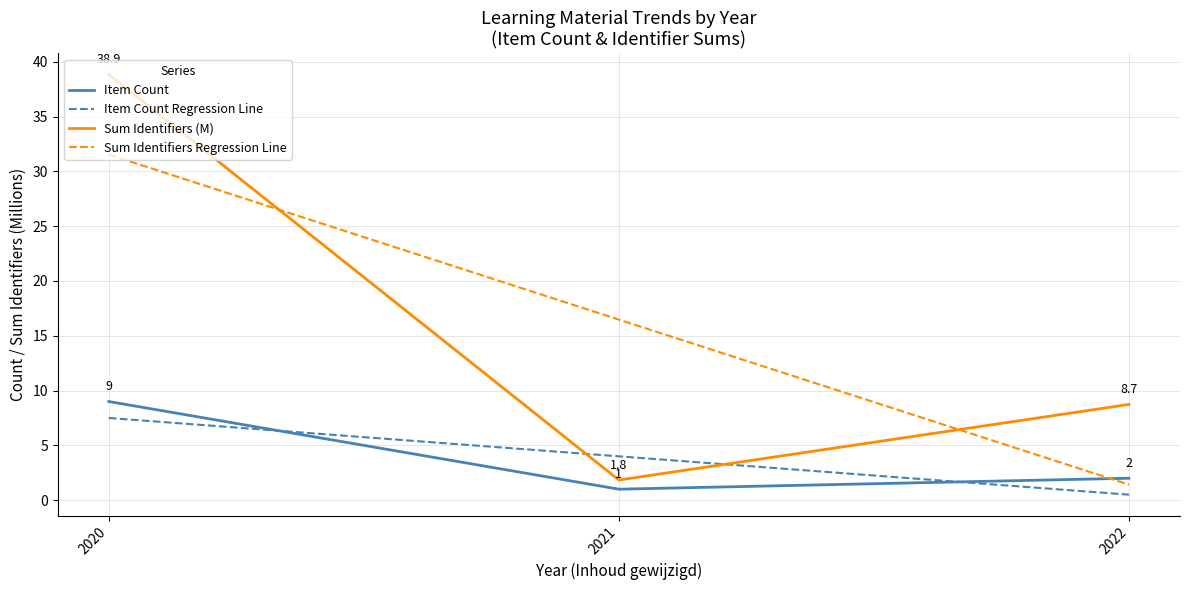

What is the average value of the Sum Identifiers Regression Line series?

16.5